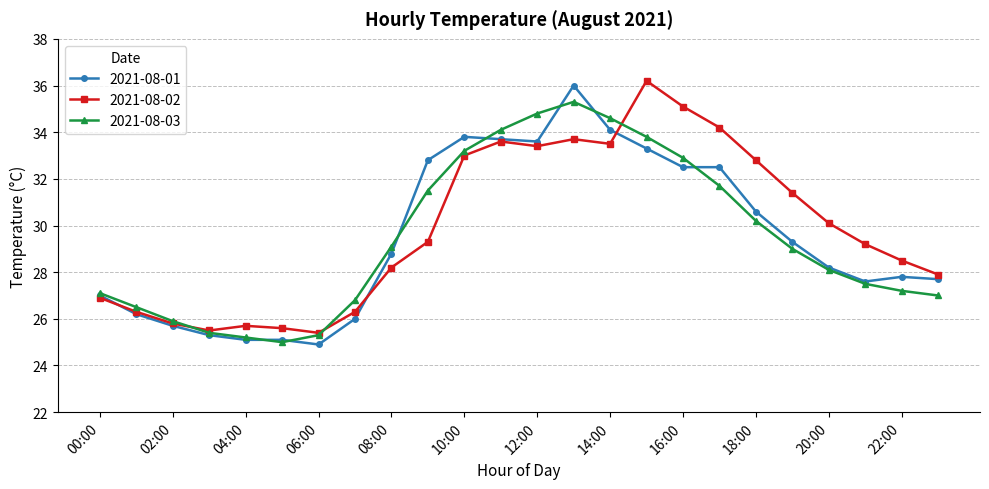

What is the highest value of the 2021-08-03 series?

35.3